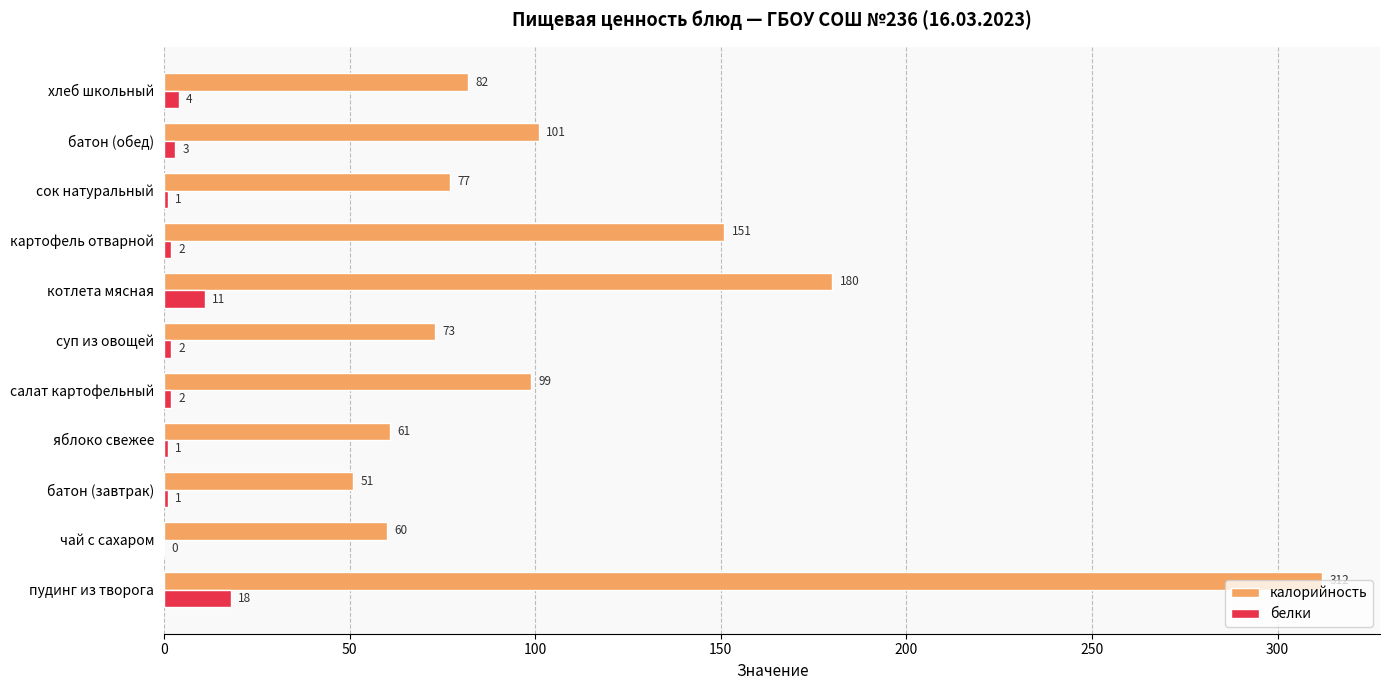

The value of калорийность at суп из овощей is 20. True or false?

False